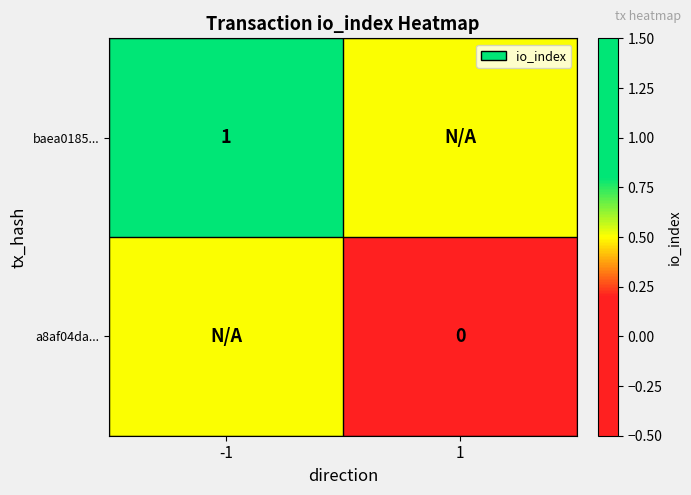

Is the value of a8af04da... at 1 greater than the value of baea0185... at -1?

No